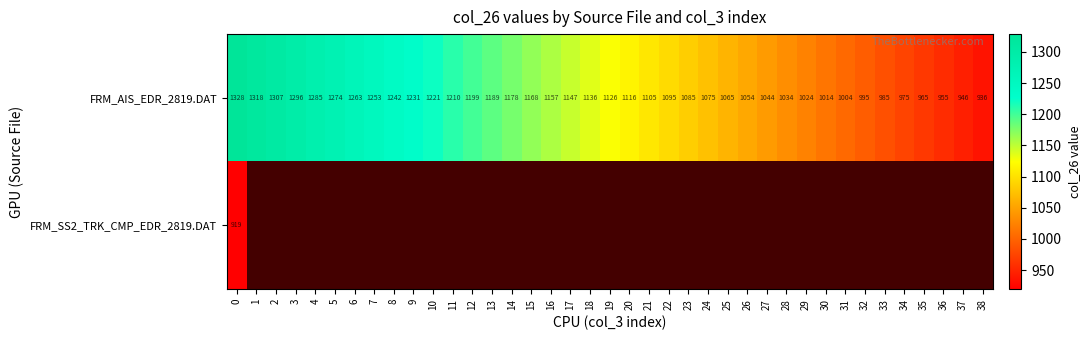

What is the difference between the second highest and second lowest values in the FRM_AIS_EDR_2819.DAT series?

371.8